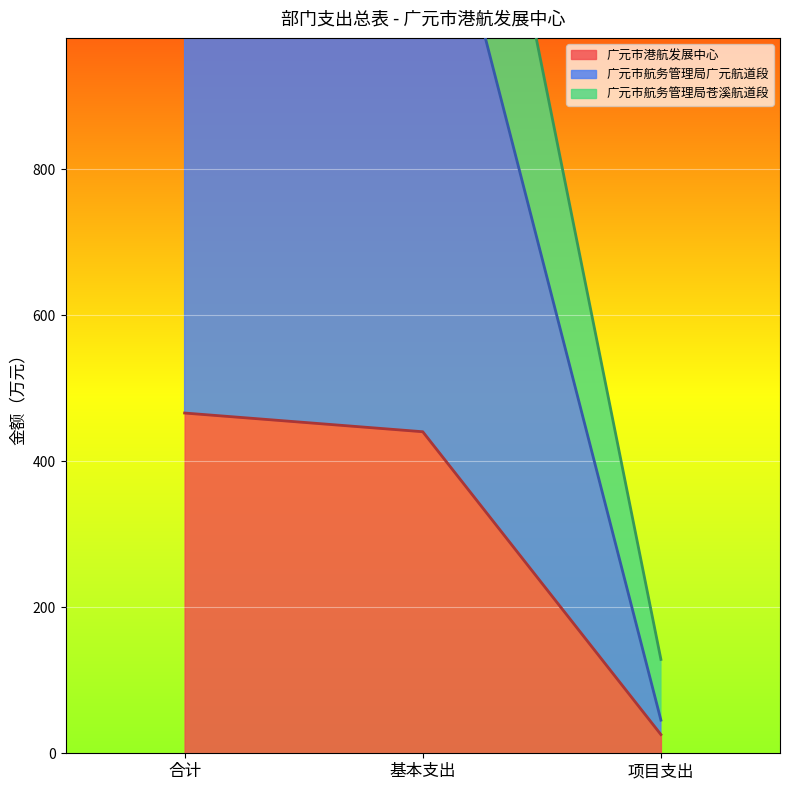

At which label does 广元市港航发展中心 reach its minimum?

项目支出